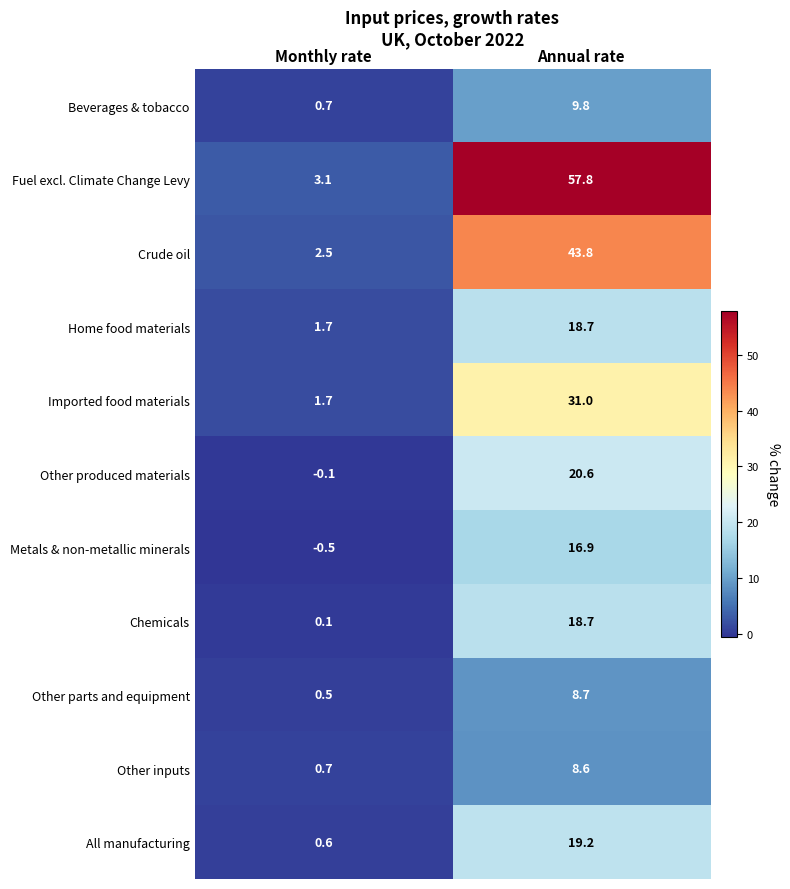

What is the sum of the Other produced materials values at Monthly rate and Annual rate?

20.5